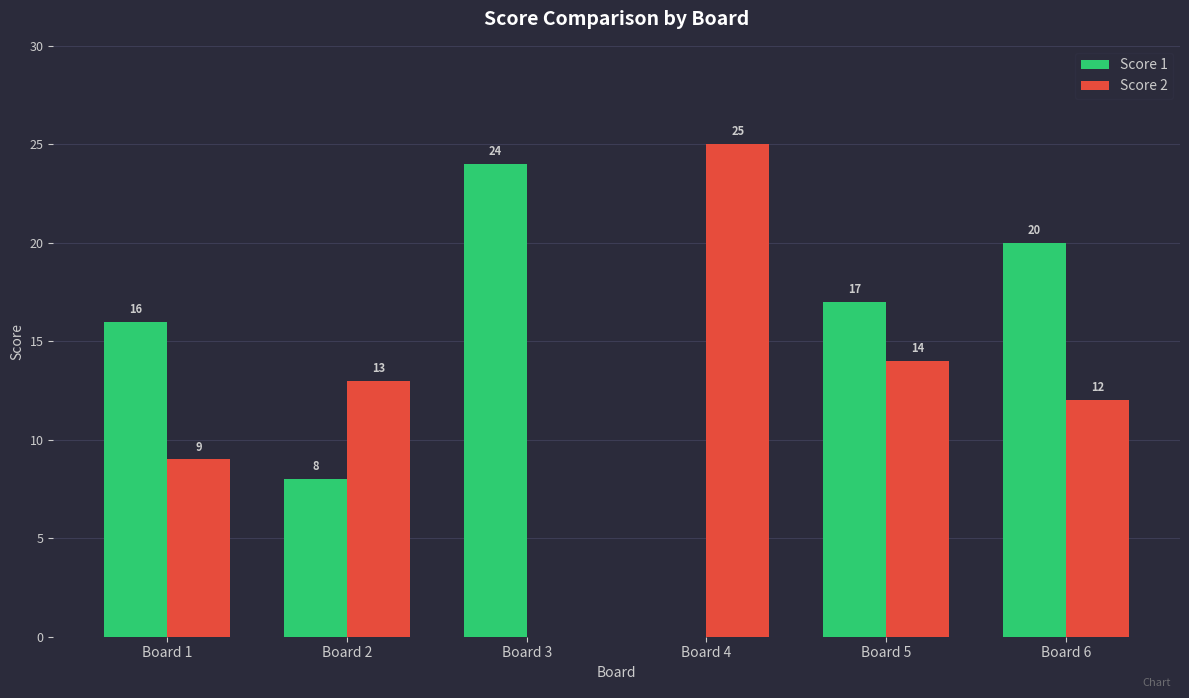

How many positive values does the Score 2 series have?

5